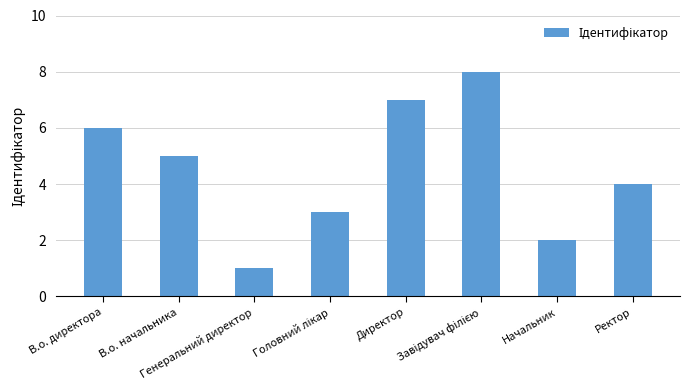

True or false: the data shows 6 at В.о. директора.

True